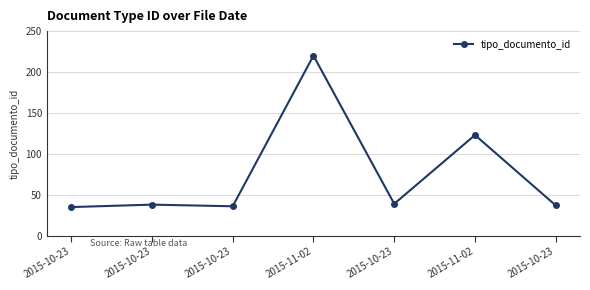

Reading left to right, what are all the values shown in this chart?

35	38	36	220	39	123	37